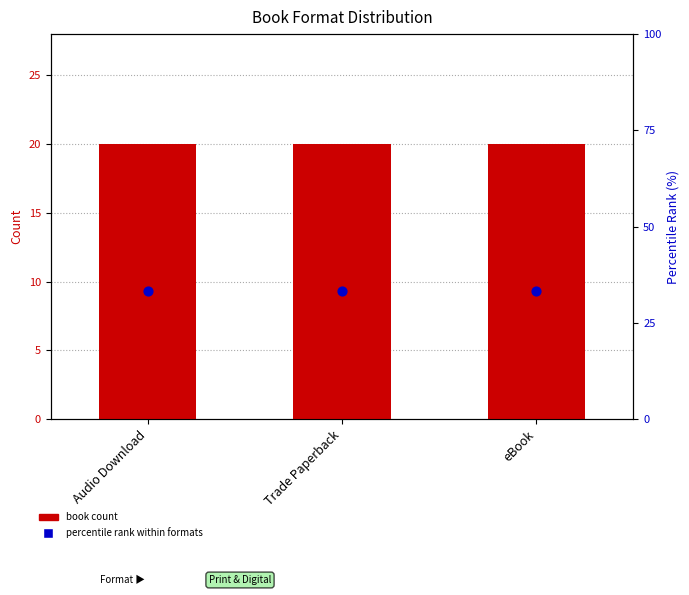

Which series contains the lowest Y value?

book count